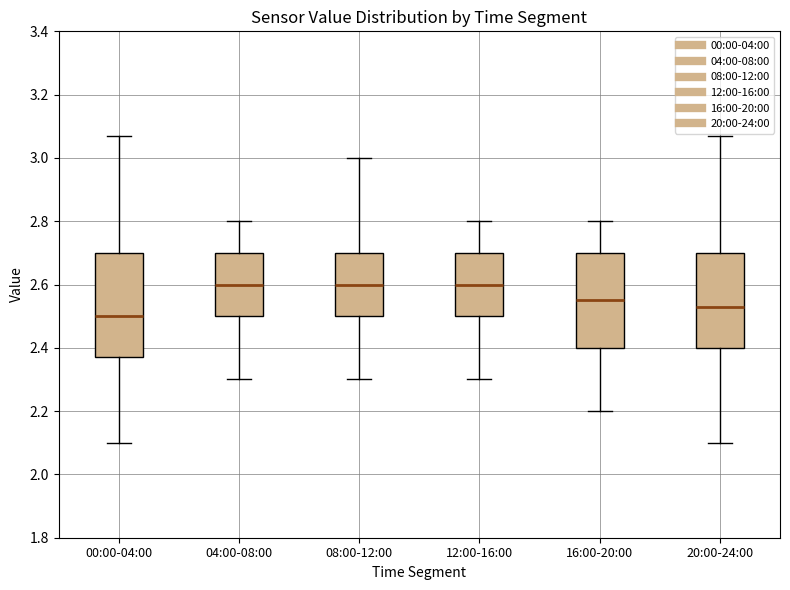

Reading left to right, transcribe this box plot: for each box, give where its median line is, the range the box spans, and where its two whiskers end, as read against the y-axis. The values are not printed on the chart, so give them approximately, as read against the axis.

00:00-04:00: median 2.50, box 2.38 to 2.70, whiskers 2.10 to 3.08
04:00-08:00: median 2.60, box 2.50 to 2.70, whiskers 2.30 to 2.80
08:00-12:00: median 2.60, box 2.50 to 2.70, whiskers 2.30 to 3.00
12:00-16:00: median 2.60, box 2.50 to 2.70, whiskers 2.30 to 2.80
16:00-20:00: median 2.56, box 2.40 to 2.70, whiskers 2.20 to 2.80
20:00-24:00: median 2.54, box 2.40 to 2.70, whiskers 2.10 to 3.08